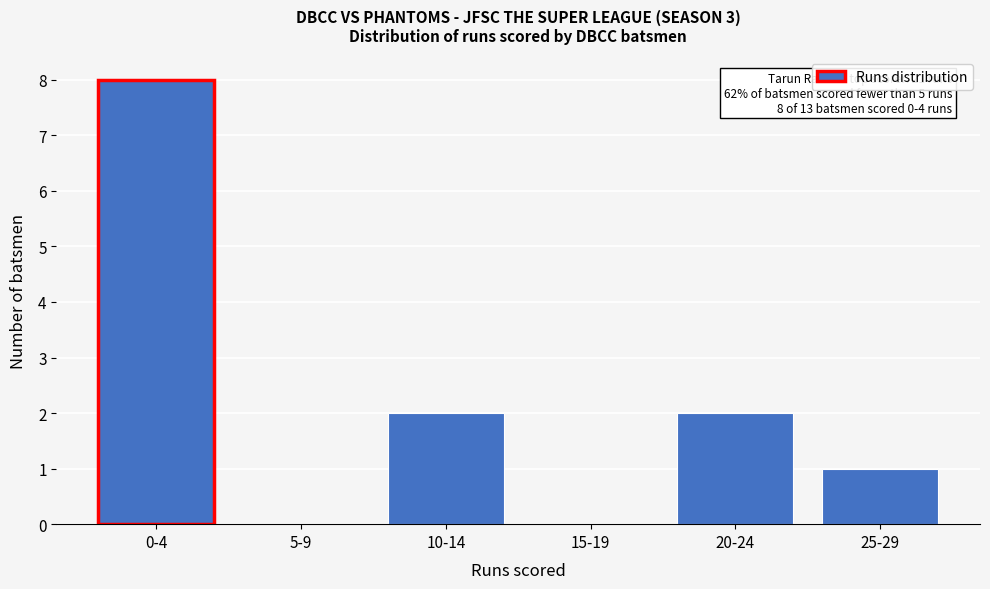

Reading left to right, extract all data points from this chart.

0-4=8	5-9=0	10-14=2	15-19=0	20-24=2	25-29=1